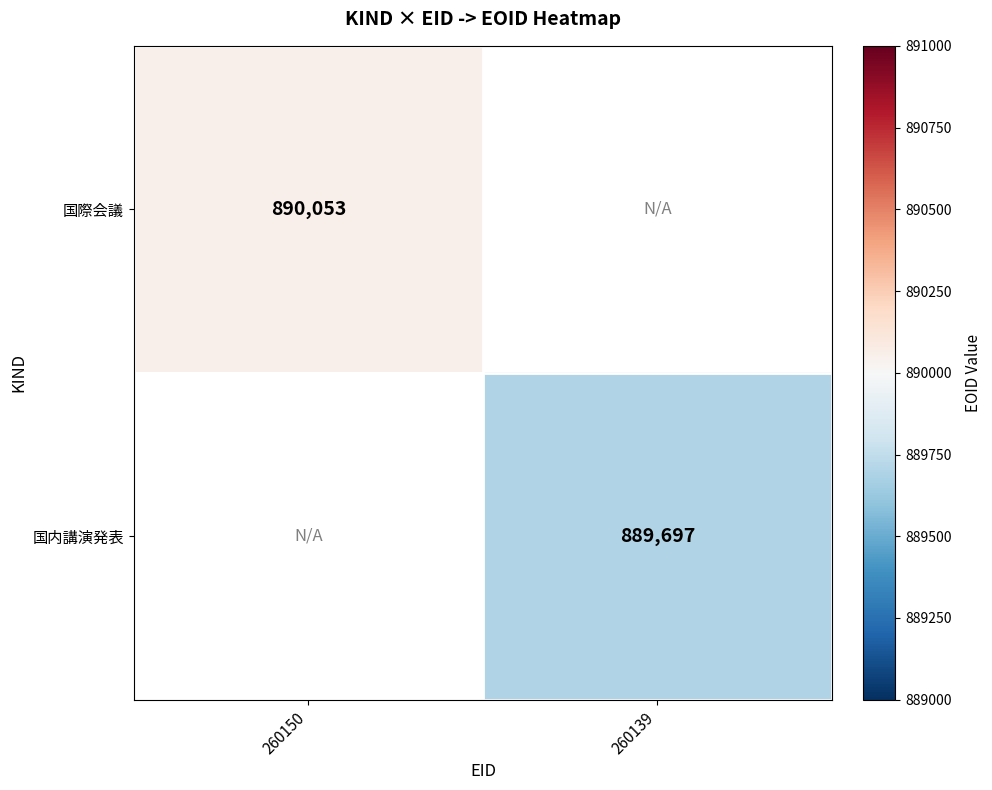

The value of 国内講演発表 at 260139 is 889697. True or false?

True